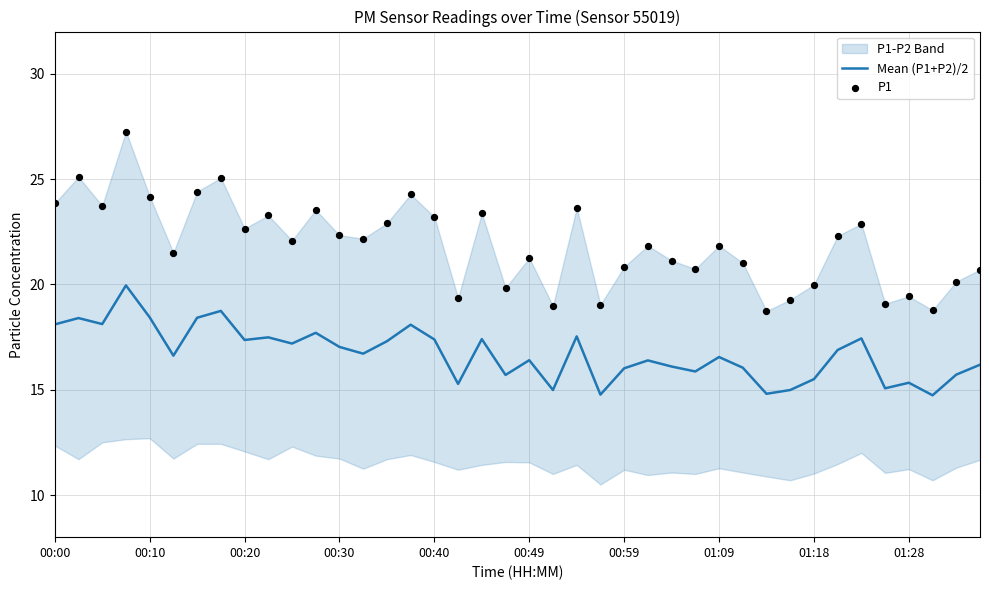

True or false: Mean (P1+P2)/2 has a value of 25.9 at 00:59.

False